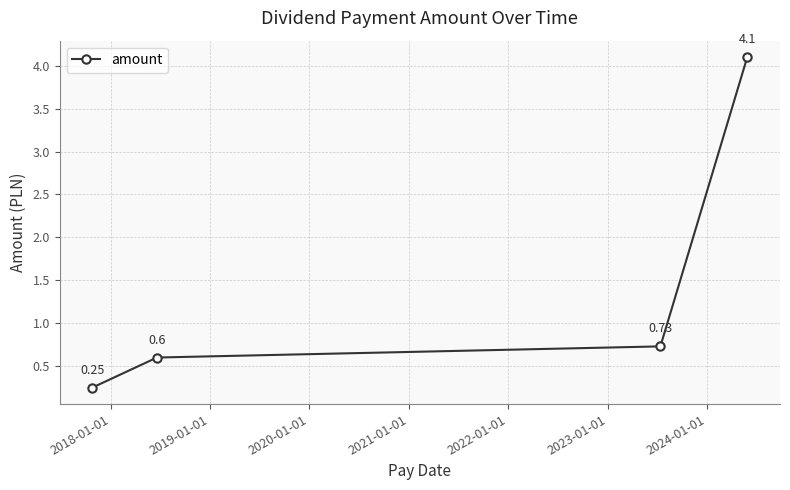

What is the average value?

1.4